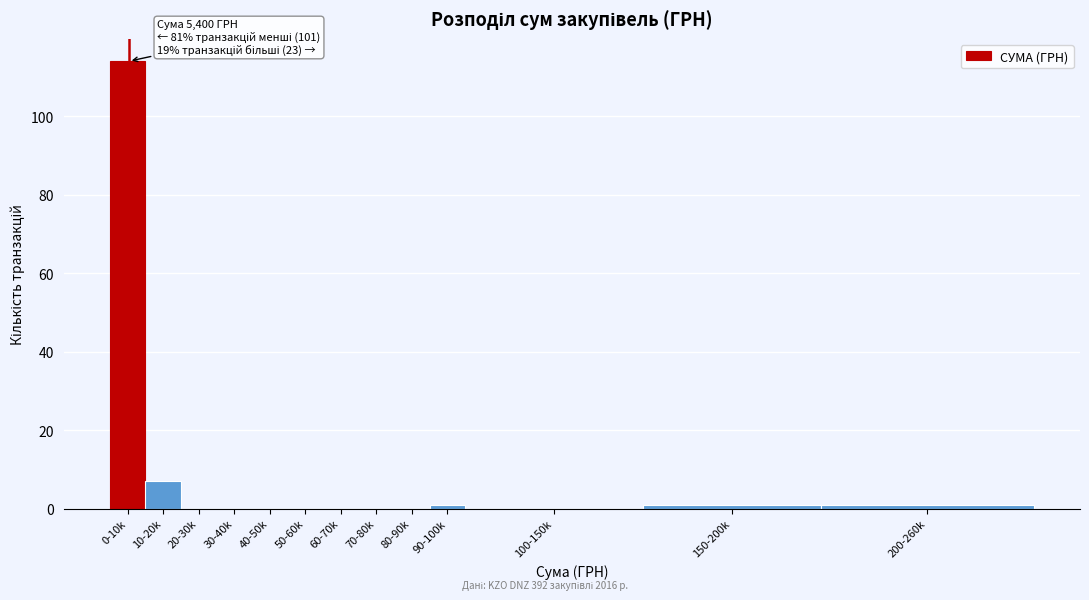

Reading left to right, extract all data points from this chart.

0-10k=114	10-20k=7	20-30k=0	30-40k=0	40-50k=0	50-60k=0	60-70k=0	70-80k=0	80-90k=0	90-100k=1	100-150k=0	150-200k=1	200-260k=1